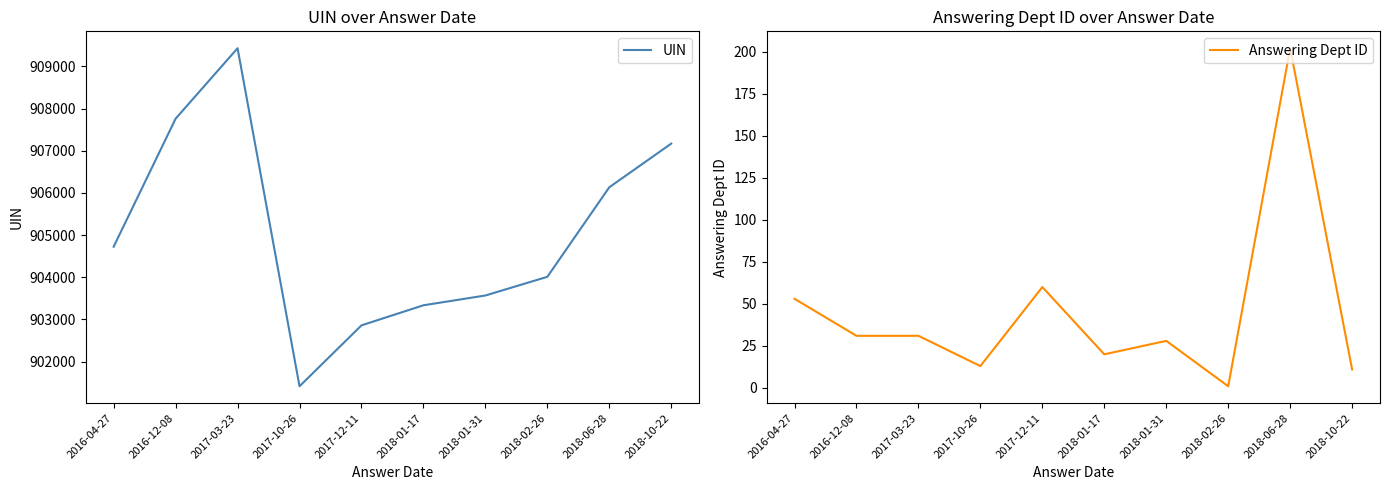

Where is the first local maximum for Answering Dept ID?

2017-12-11